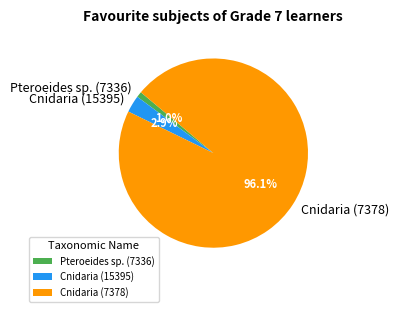

Which category accounts for the majority?

Cnidaria (7378)